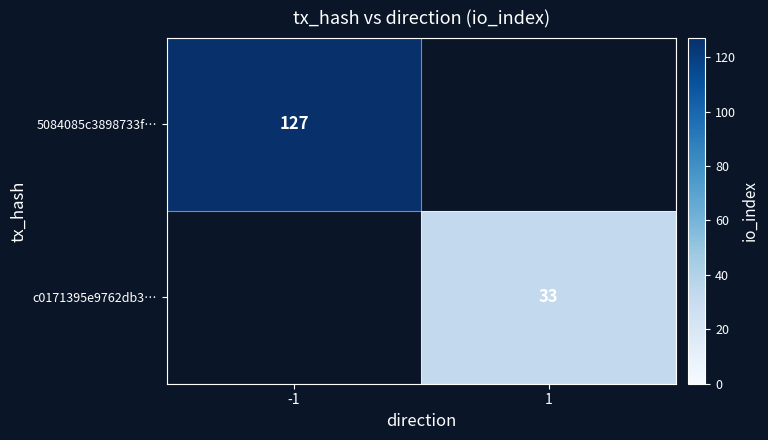

Is the value of c0171395e9762db3… at 1 greater than the value of 5084085c3898733f… at -1?

No